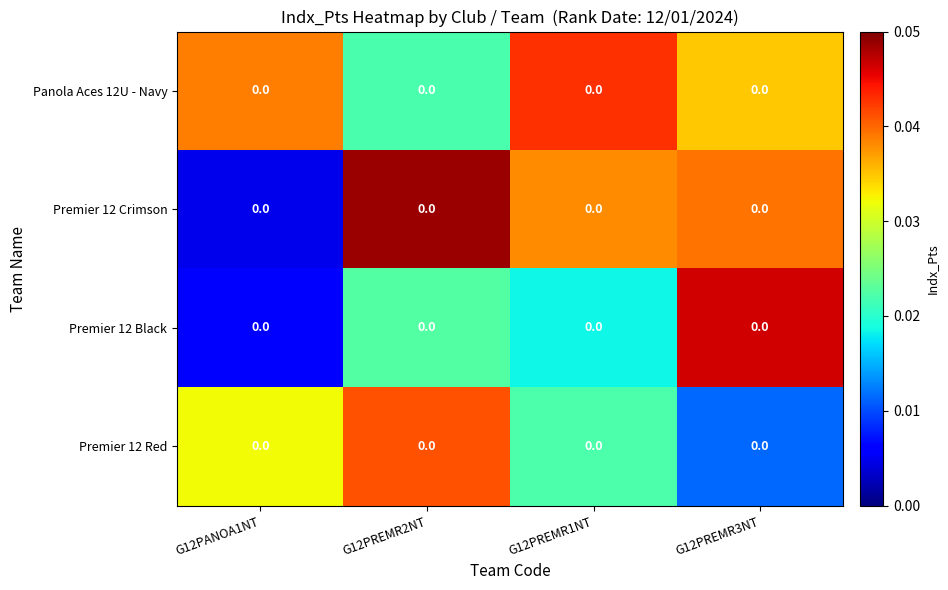

Rank the series by their average value, from lowest to highest.

Premier 12 Black, Premier 12 Red, Premier 12 Crimson, Panola Aces 12U - Navy